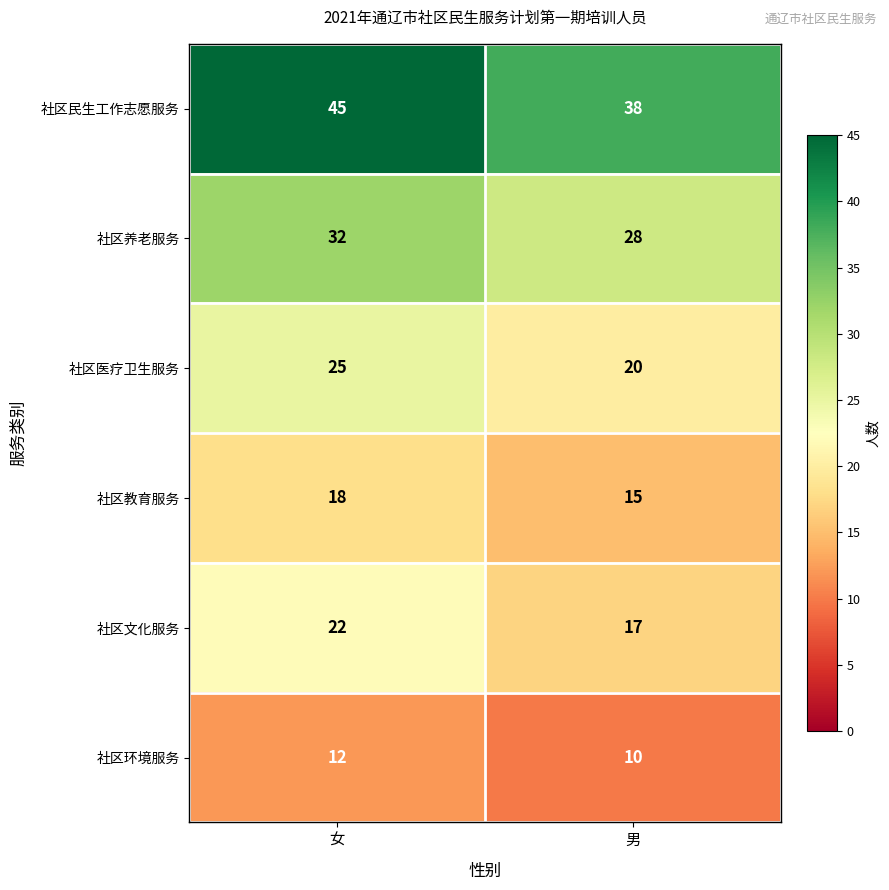

Rank the categories by 社区教育服务 value from highest to lowest.

女, 男